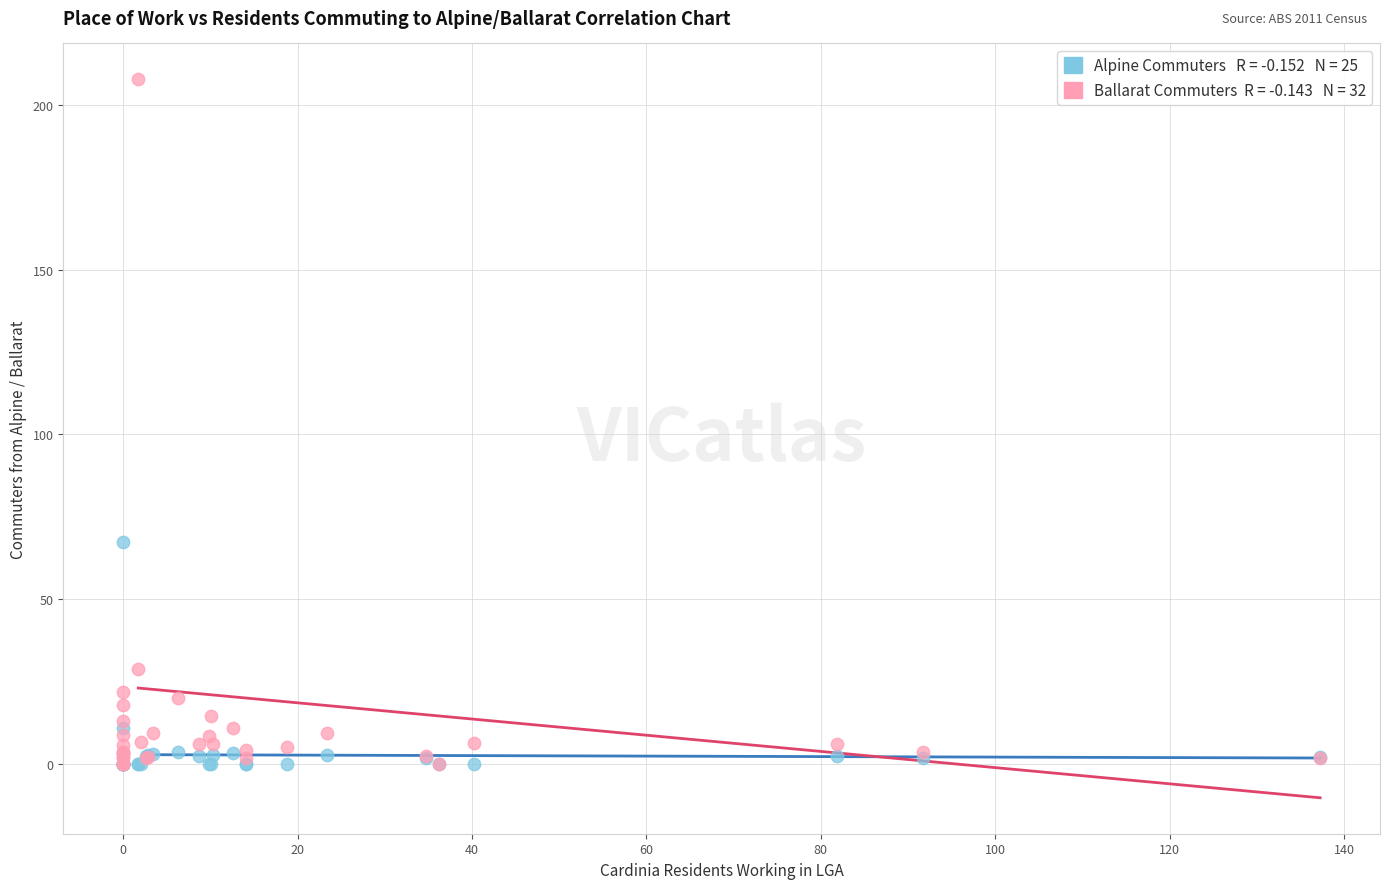

Across all series, what Y value is closest to 103?

67.4